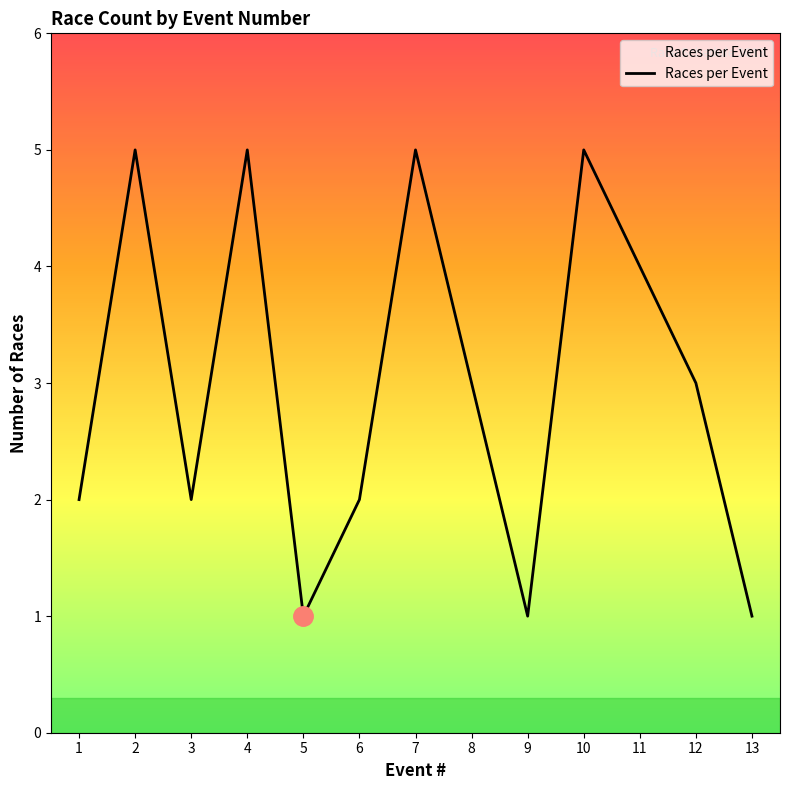

What is the difference between the maximum and minimum values?

4